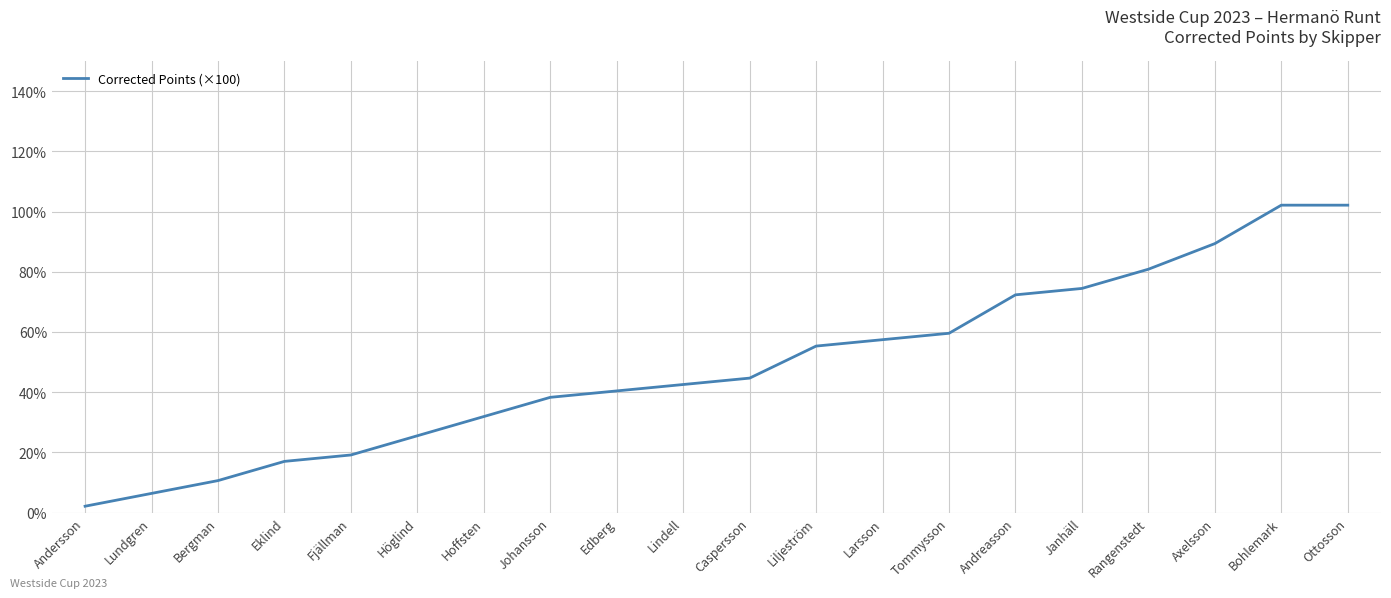

What is the difference between the maximum and minimum values?

100.0